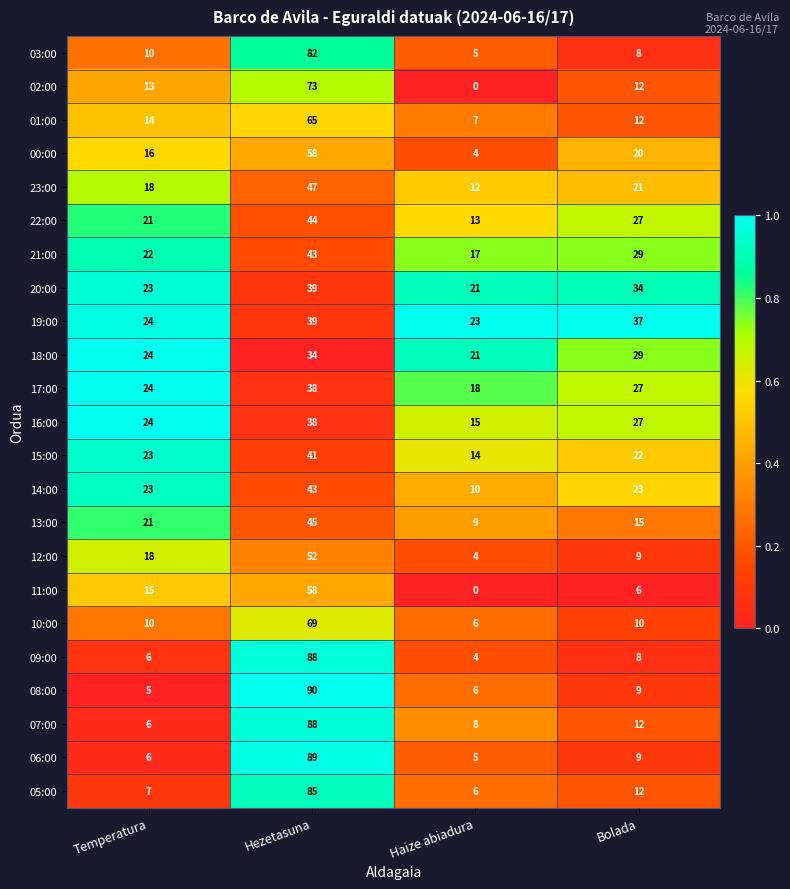

What is the average value of the 15:00 series?

25